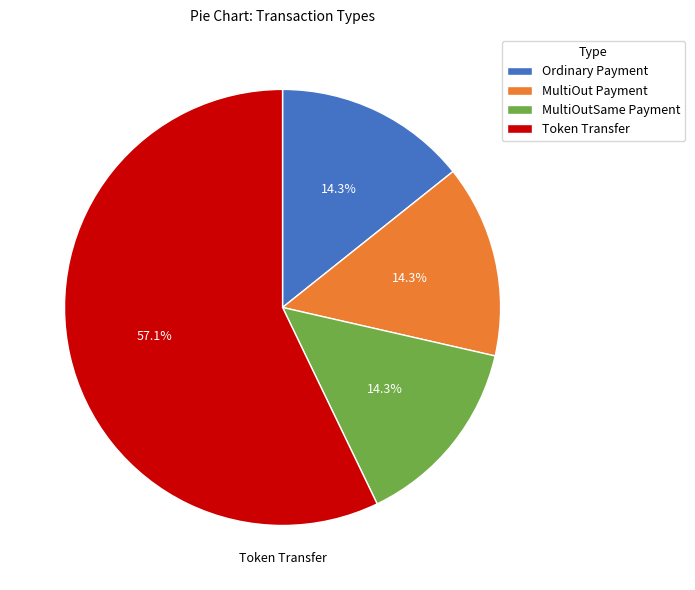

Is there any slice that represents more than half of the pie?

Yes